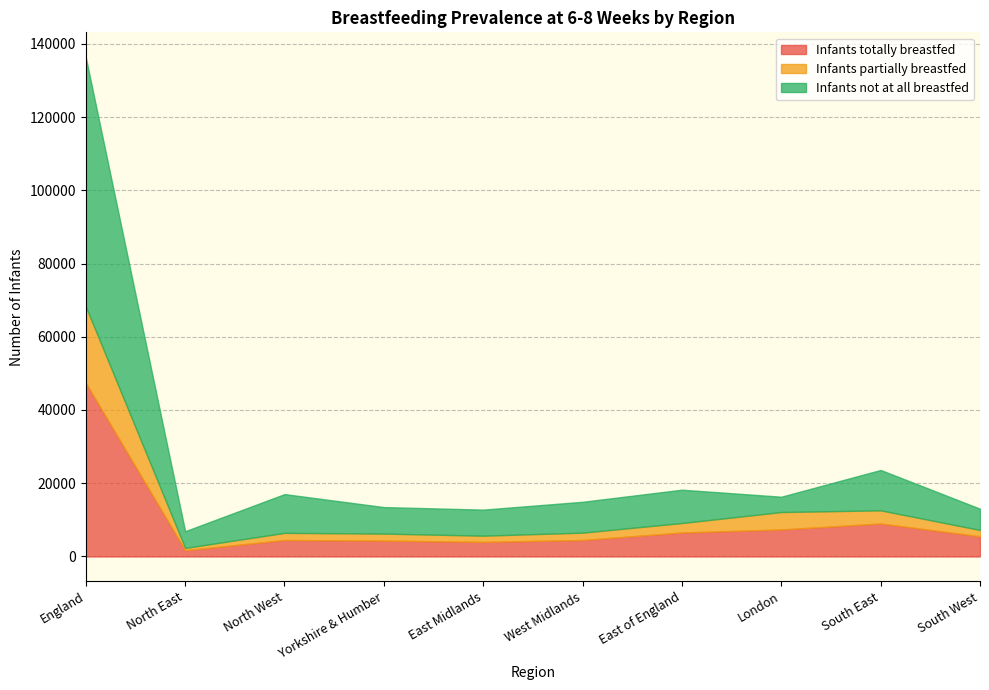

In Infants not at all breastfed, how many points are lower than both neighbors (excluding endpoints)?

3